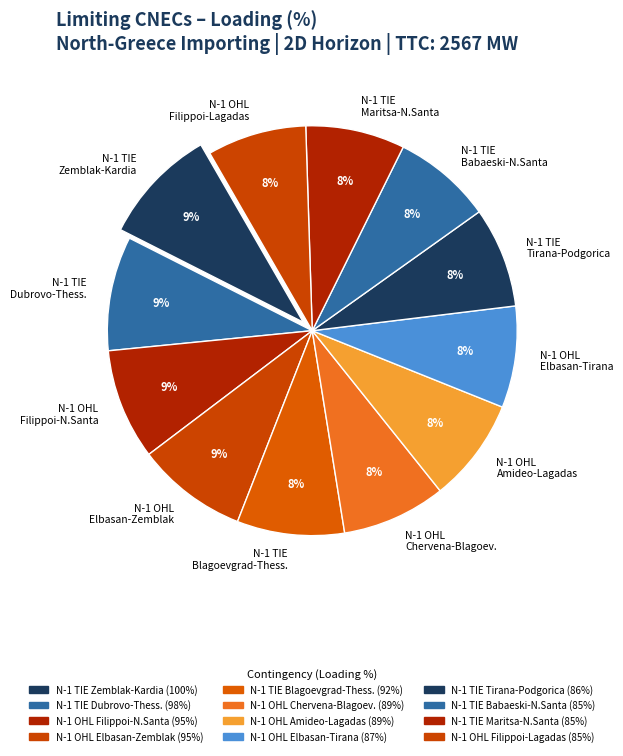

Does N-1 TIE Zemblak-Kardia account for over 50% of the chart?

No